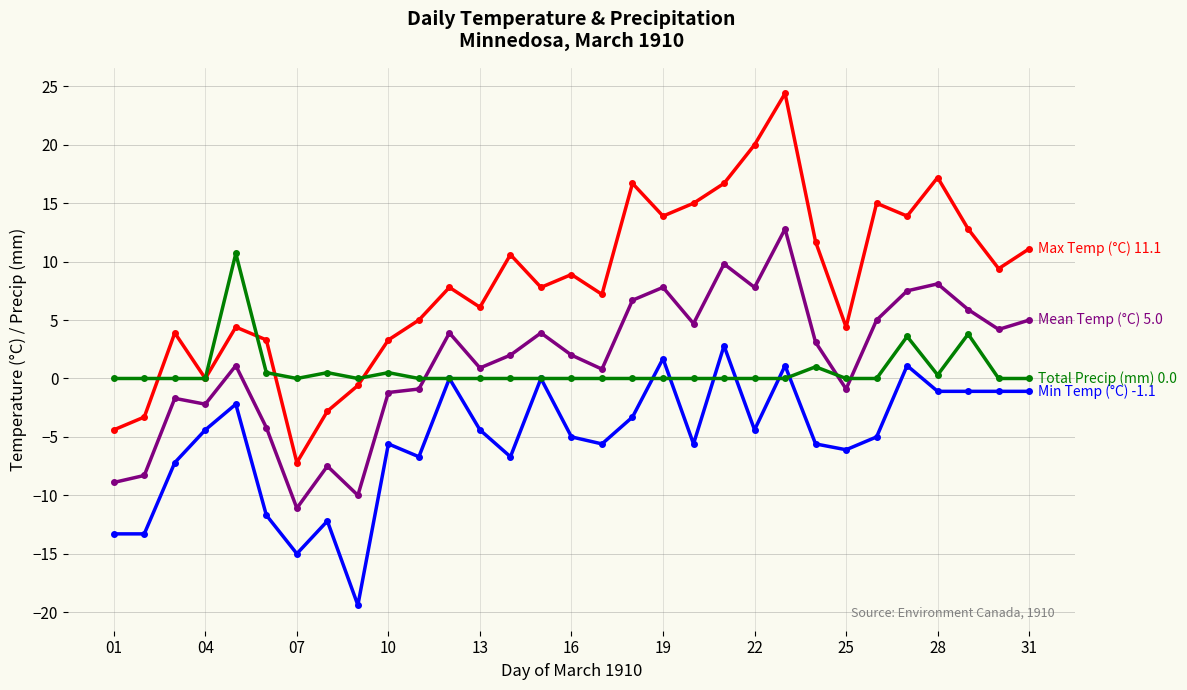

What is the maximum value shown in the chart?

24.4